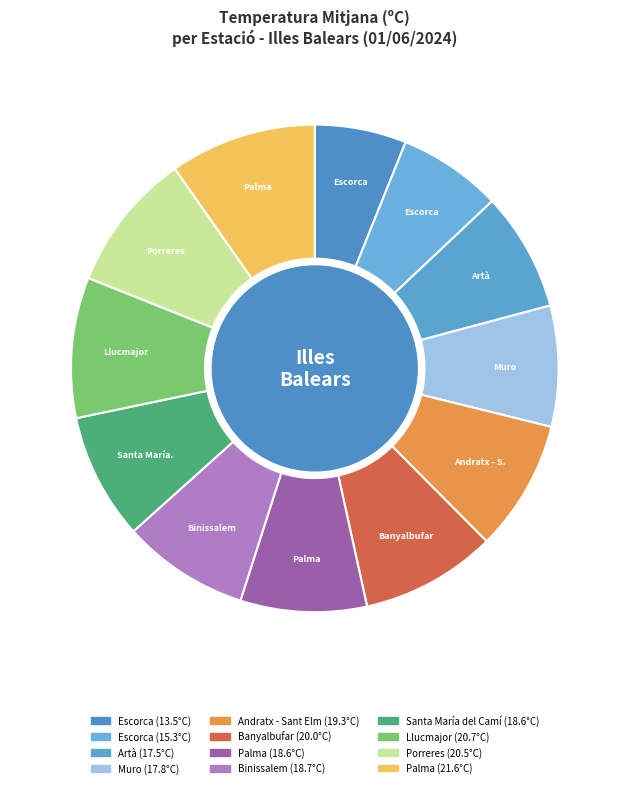

Count the number of slices in the pie.

12